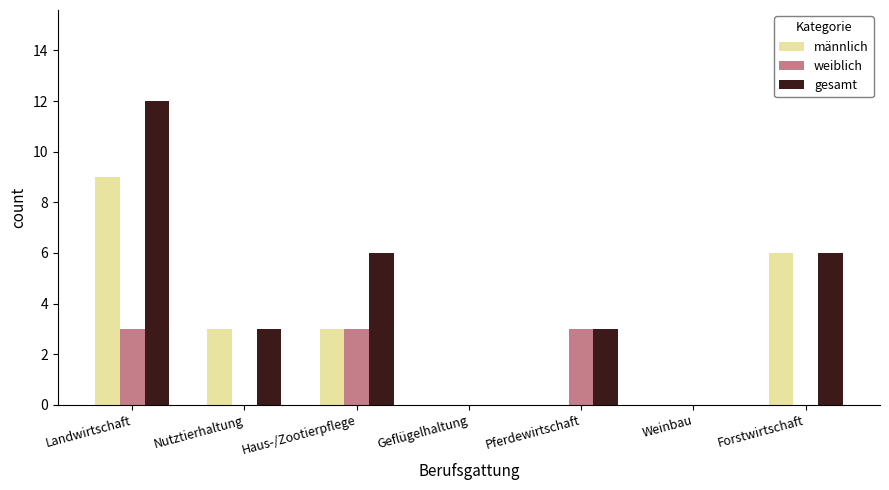

What is the approximate value of männlich at Haus-/Zootierpflege?

3